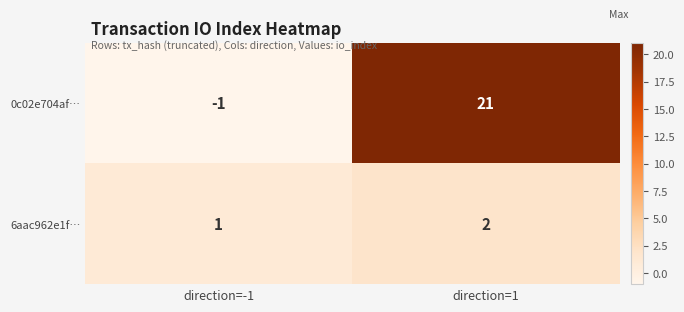

How many data points does each series have?

2